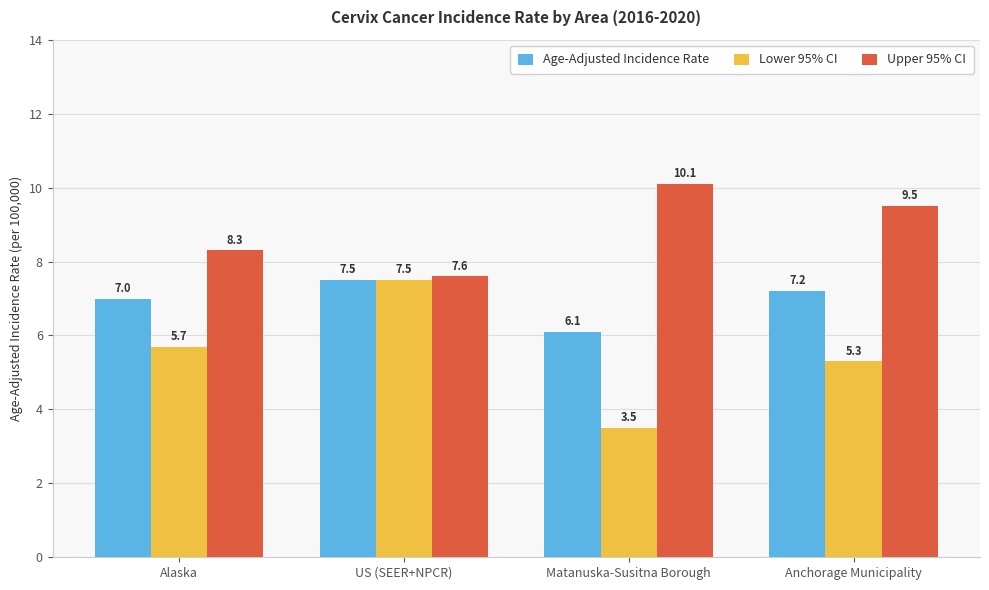

What are all the series names shown in the legend?

Age-Adjusted Incidence Rate, Lower 95% CI, Upper 95% CI